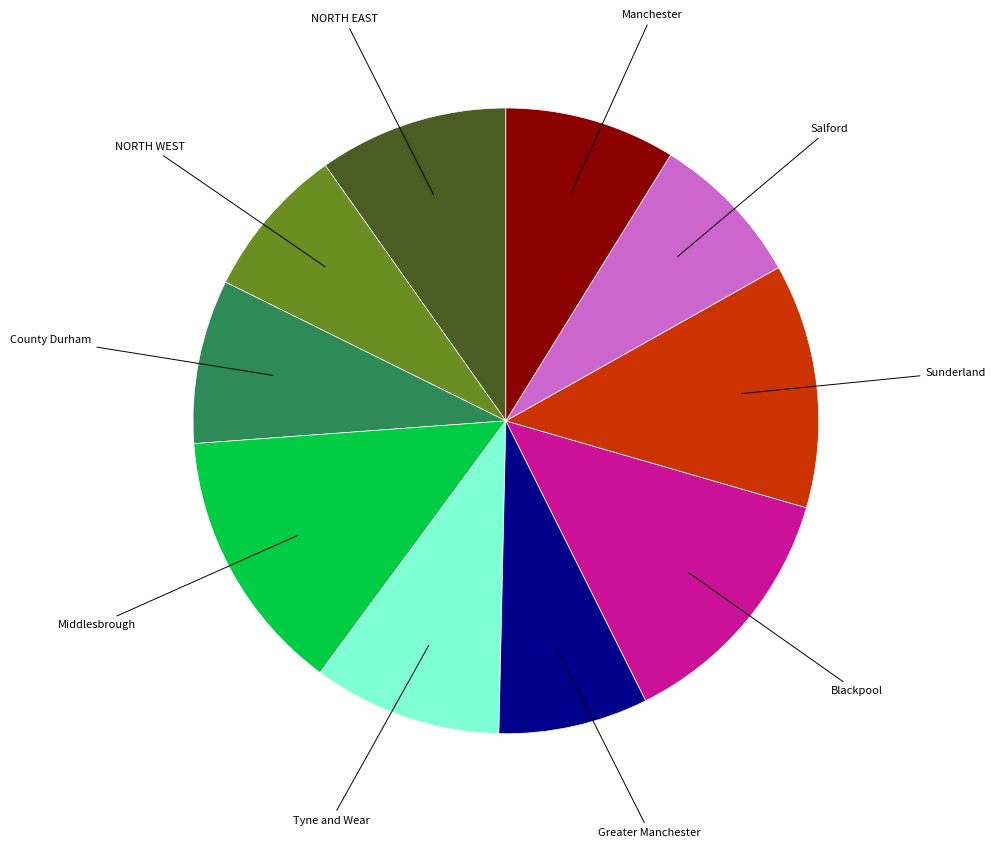

Does any single category account for the majority?

No